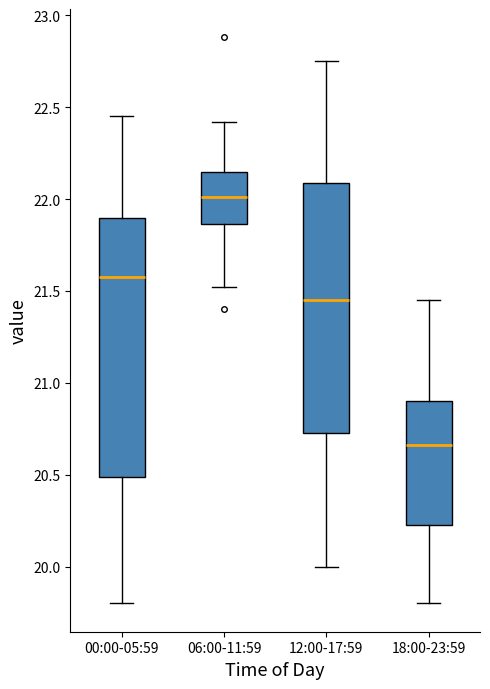

Where does the lower whisker of the box for 12:00-17:59 end on the y-axis? The values are not printed on the chart, so give them approximately, as read against the axis.

20.00